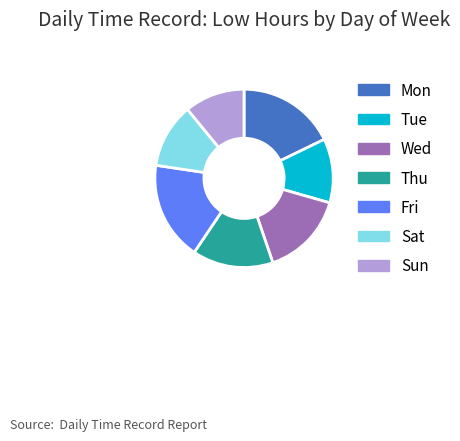

Is it true that Sat is 5% of the pie?

False